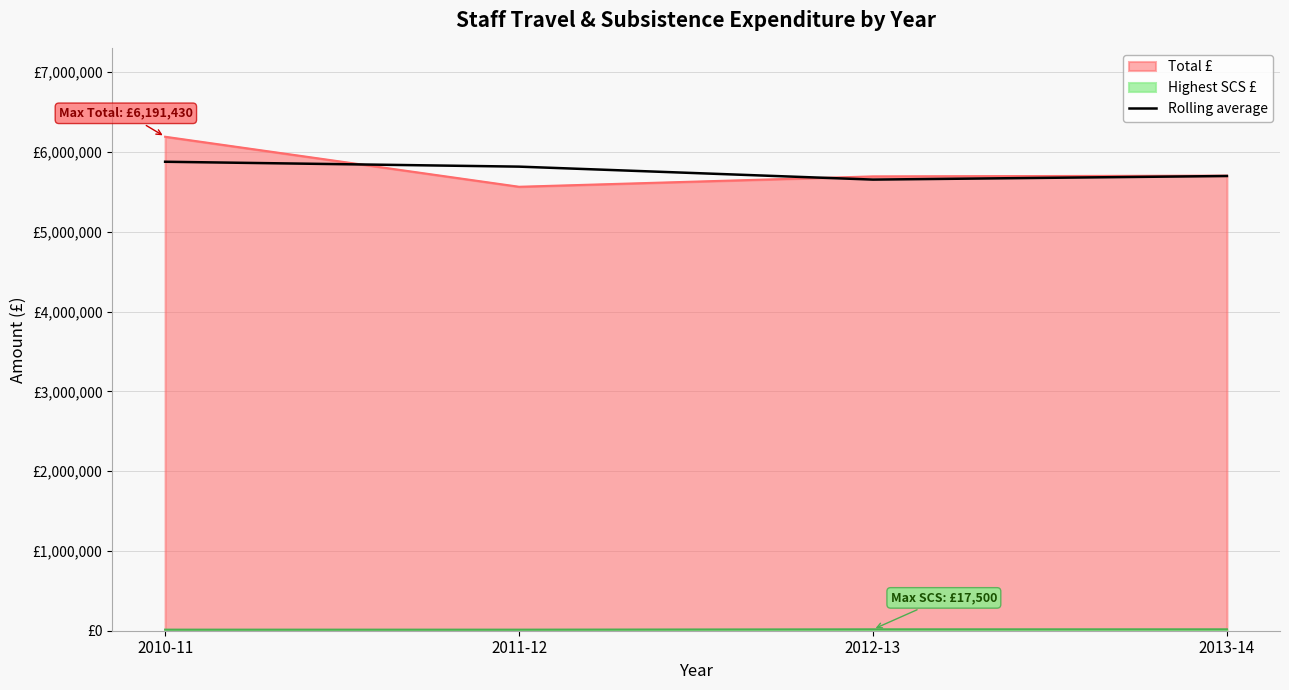

What is the label of the 1st point from the right?

2013-14